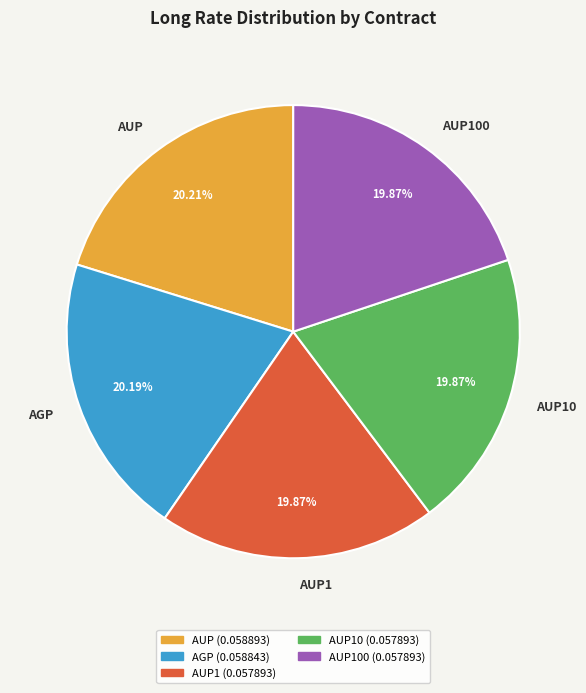

Combined, do AUP10 and AUP account for over 50%?

No